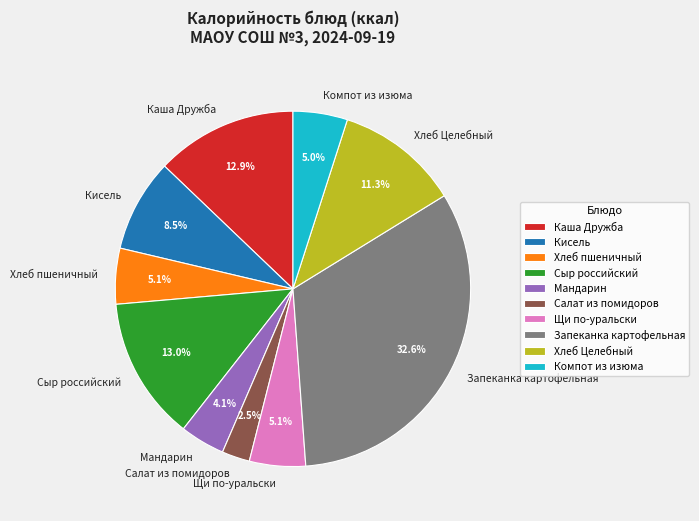

To the nearest percent, what is the combined percentage of Хлеб пшеничный and Мандарин?

9%